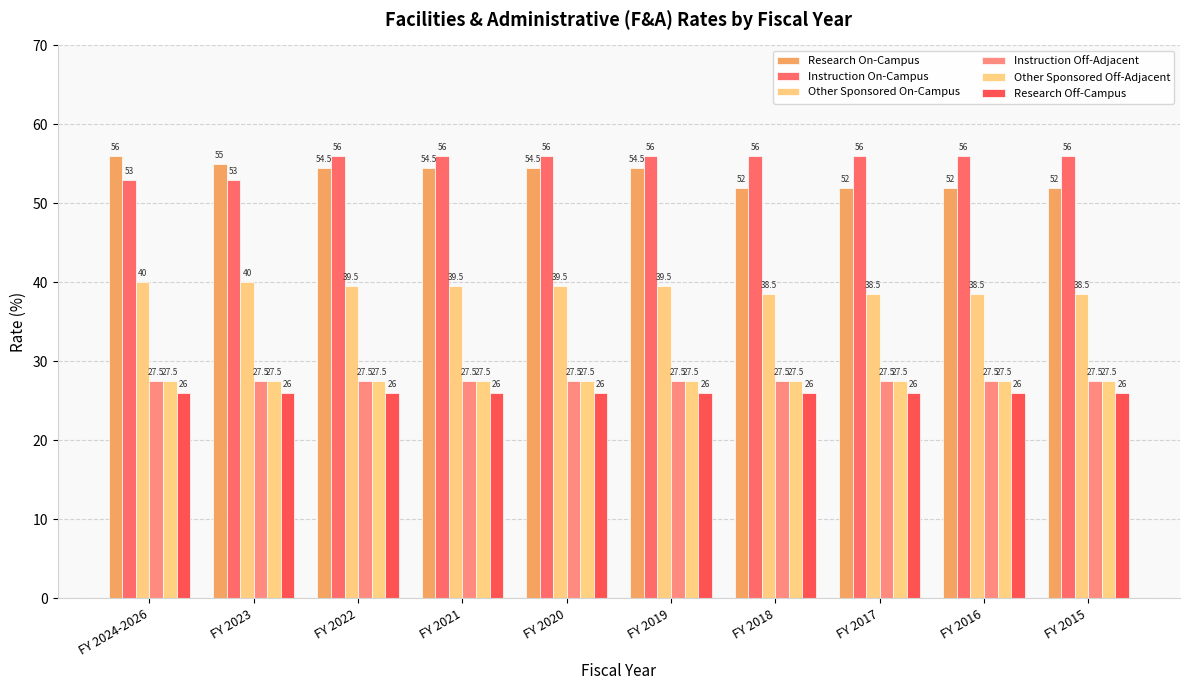

Which series has the largest total across all categories?

Instruction On-Campus